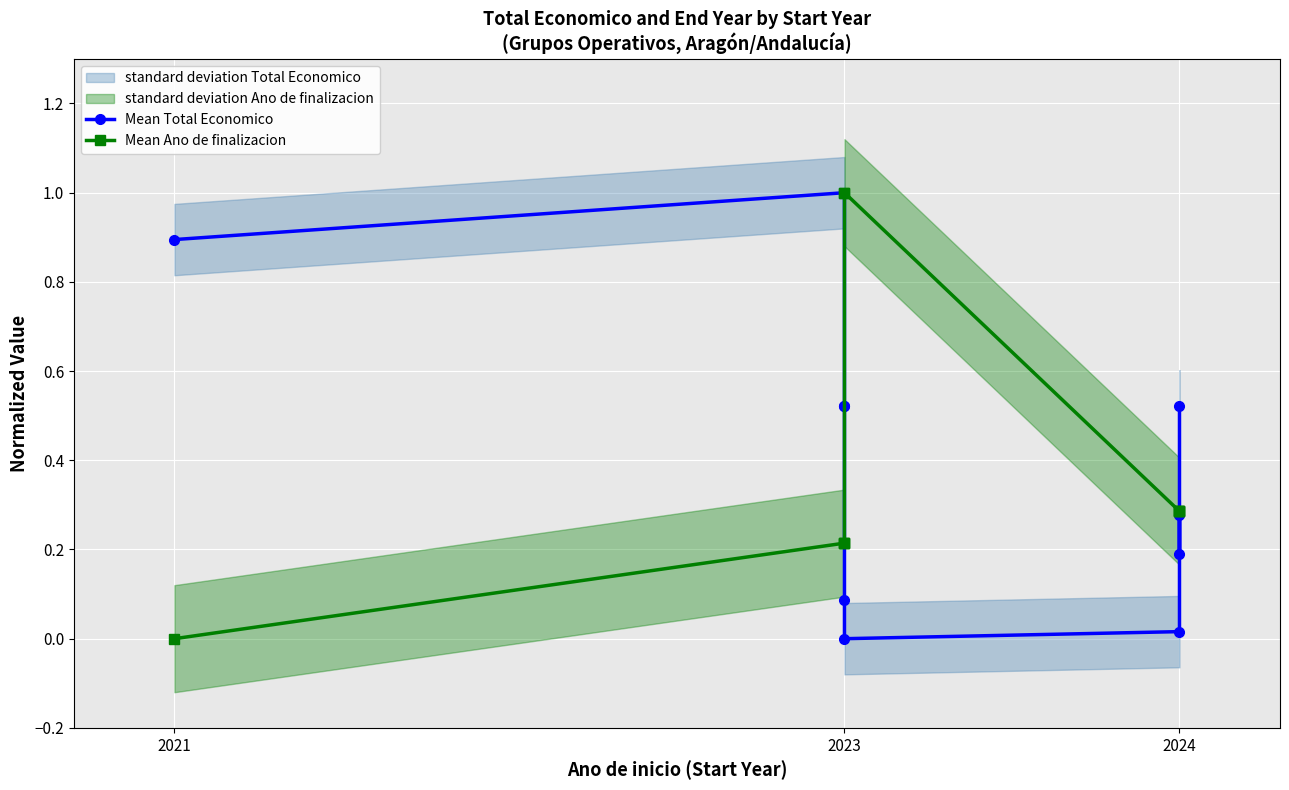

Which series has the largest total across all categories?

Mean Total Economico